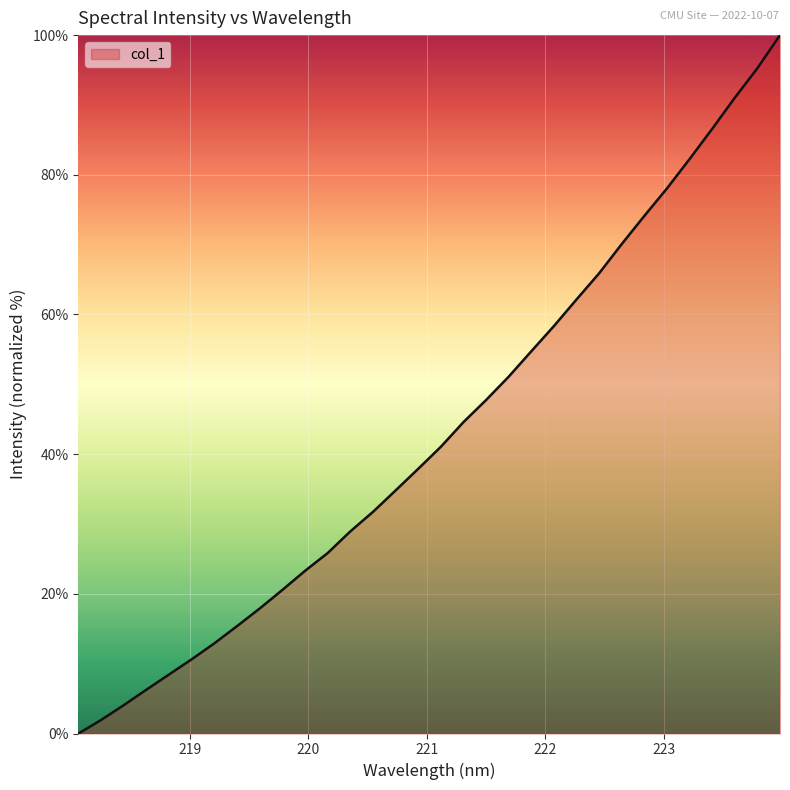

What is the maximum value shown in the chart?

100.0